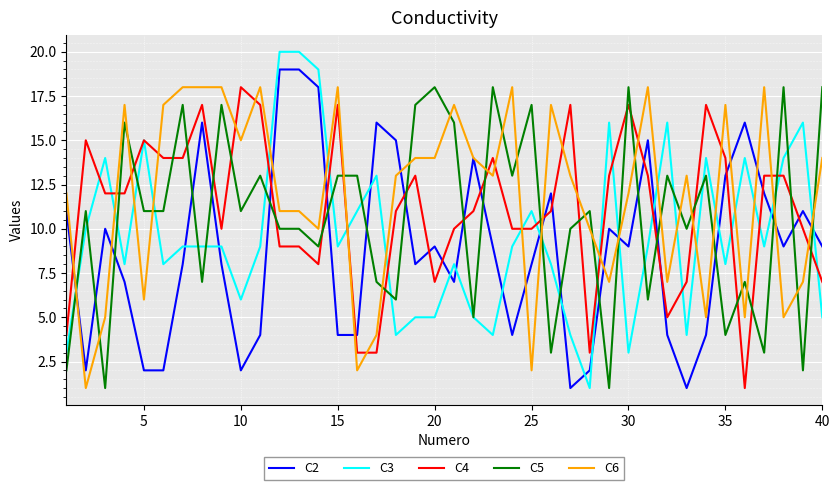

True or false: C5 and C6 intersect in this chart.

True